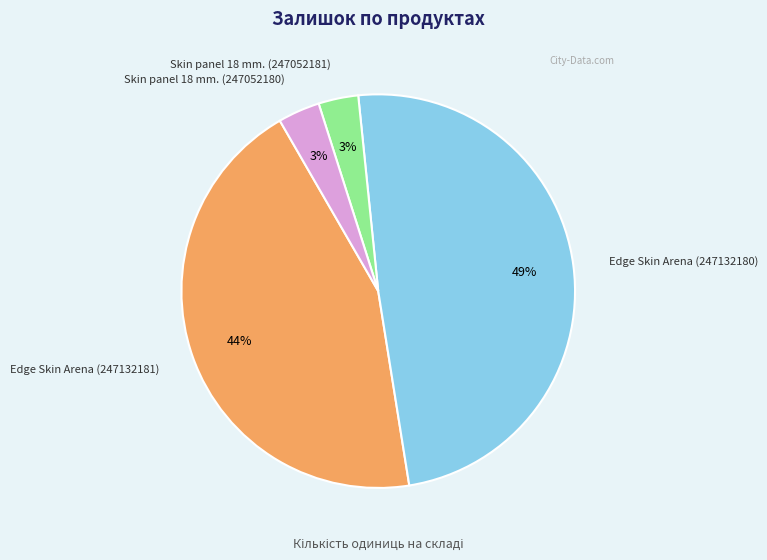

Count the number of slices in the pie.

4